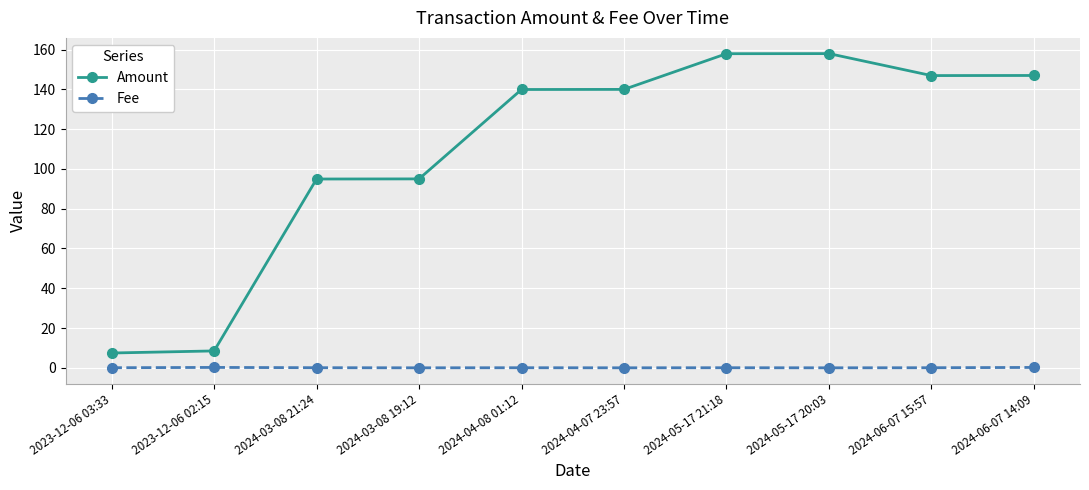

What is the difference between the maximum and second lowest values in the Fee series?

0.2